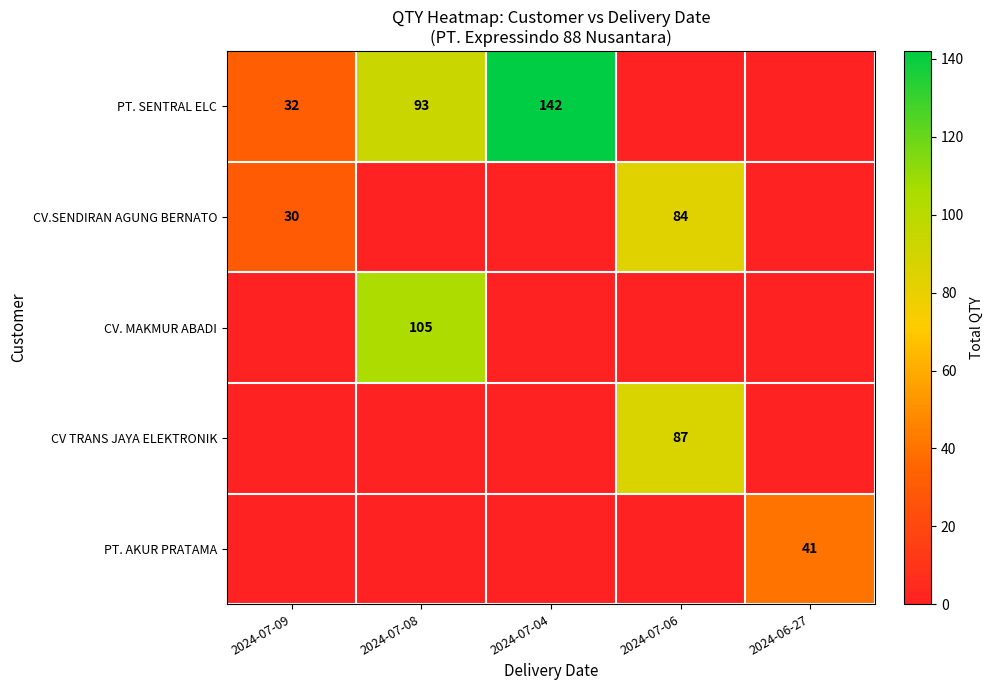

The CV.SENDIRAN AGUNG BERNATO series shows 139 at 2024-07-06. True or false?

False